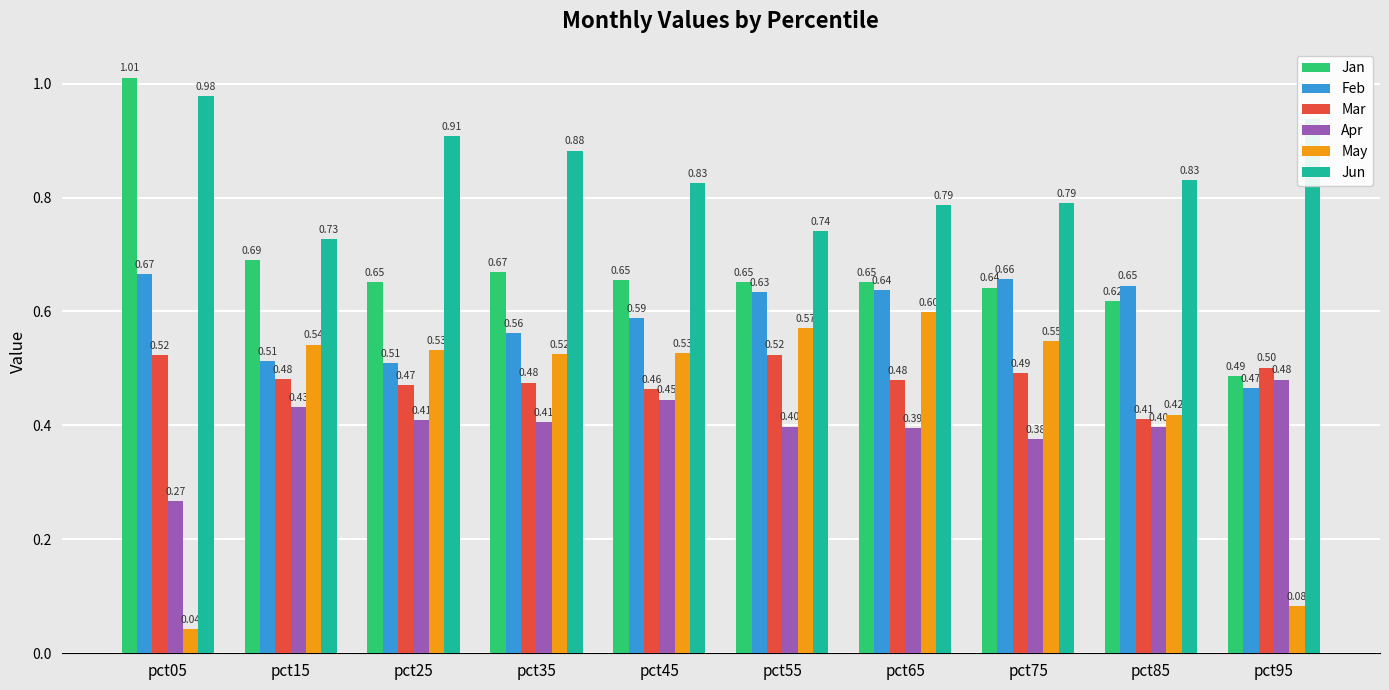

Which series has the largest total across all categories?

Jun